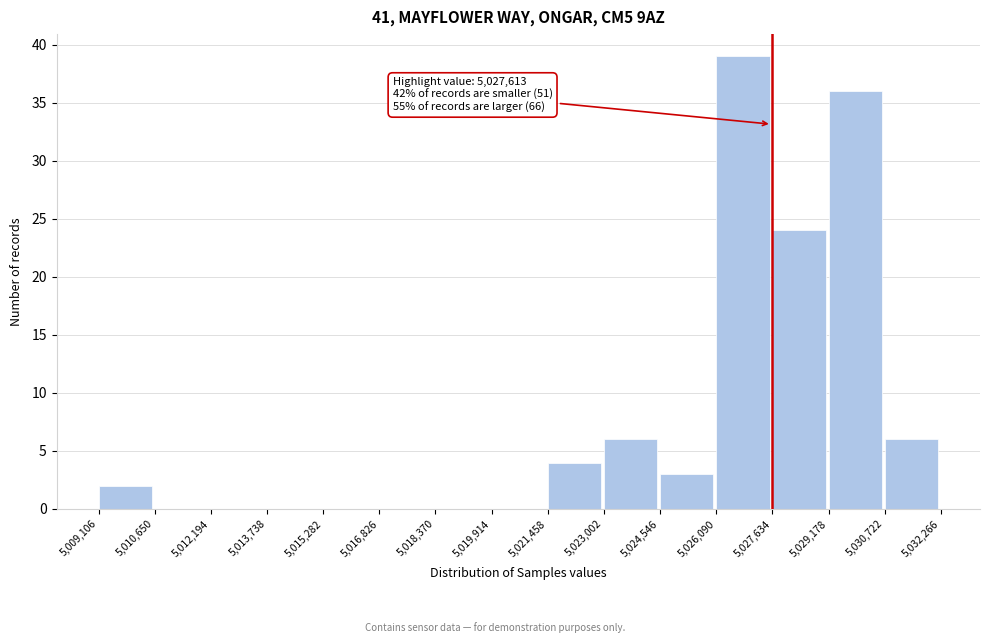

Over which range of the x-axis is the bar tallest?

5,026,090 to 5,027,634